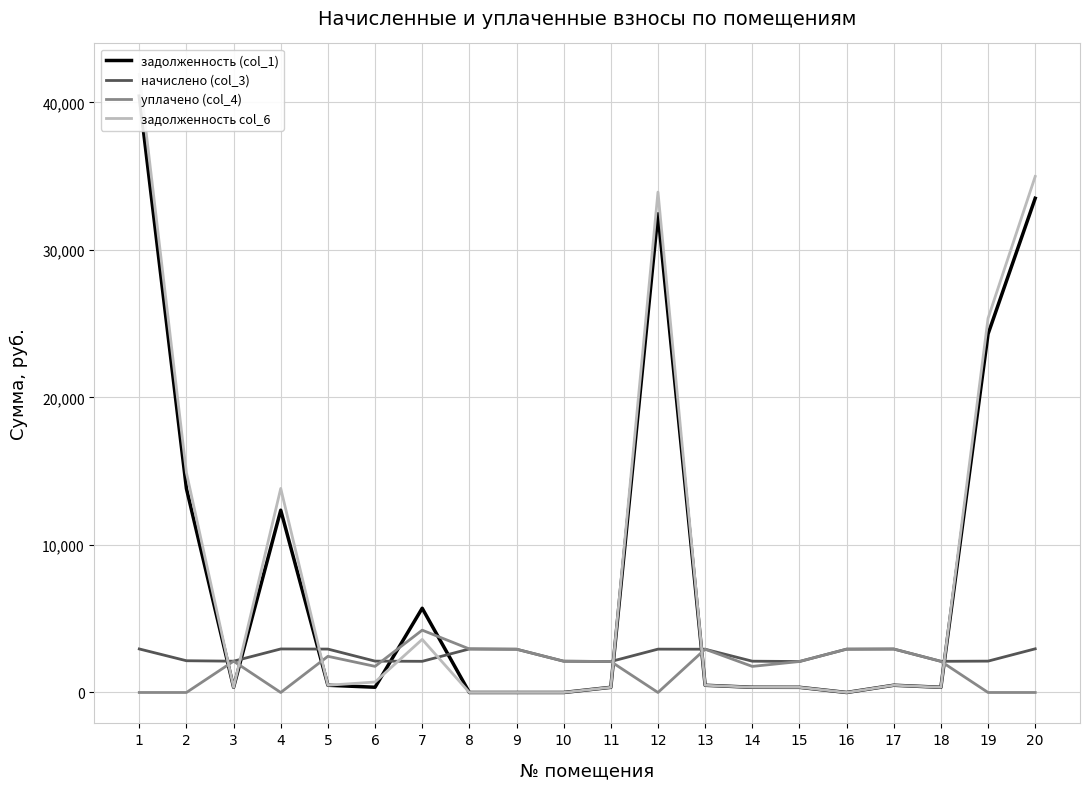

What are all the series names shown in the legend?

задолженность (col_1), начислено (col_3), уплачено (col_4), задолженность col_6